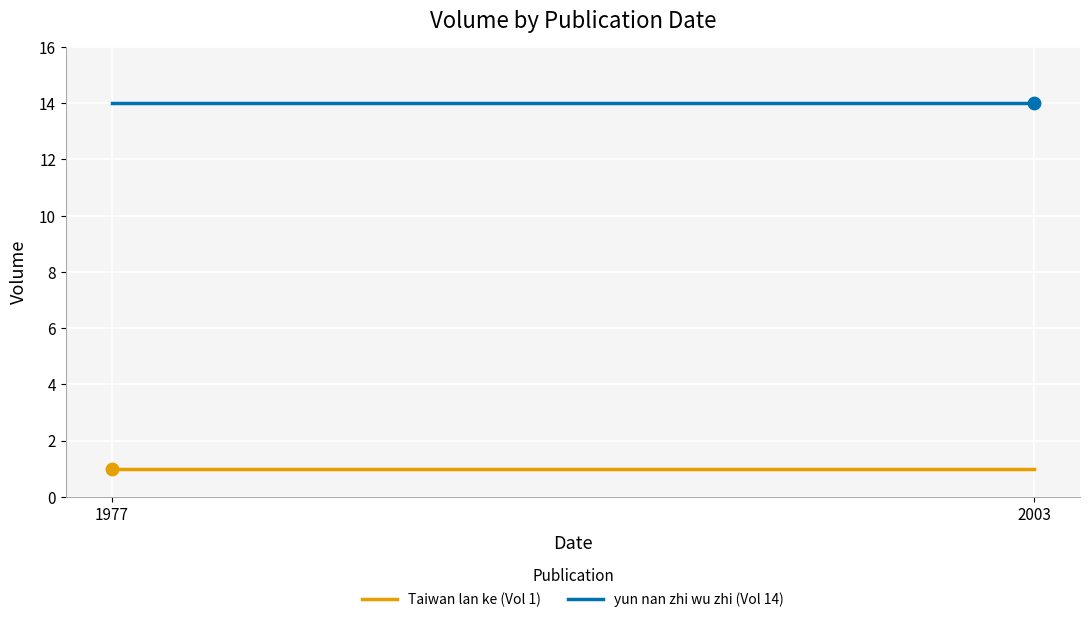

What is the total value across all series at 2003?

15